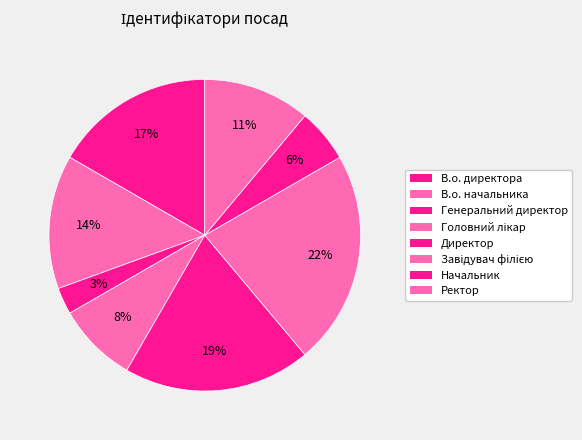

Count the number of slices in the pie.

8